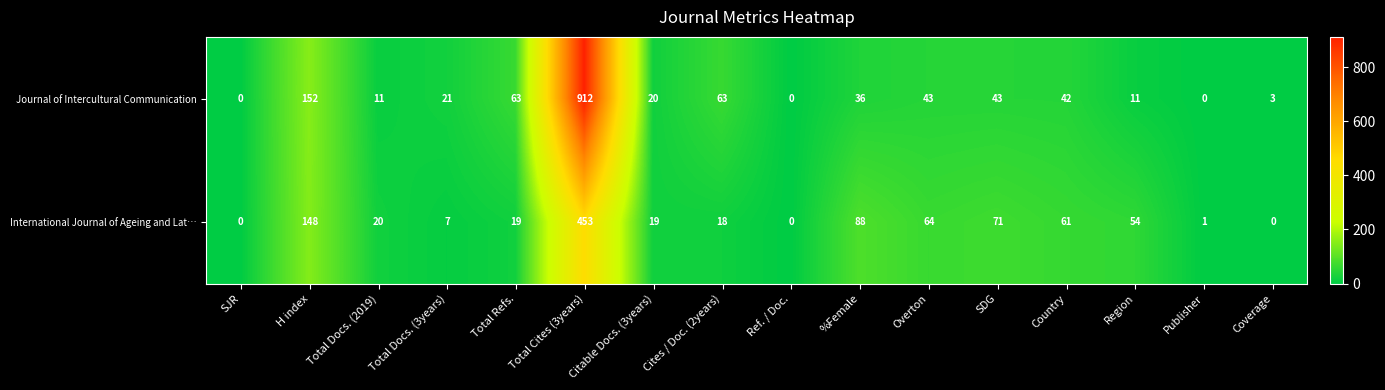

What is the difference between the maximum and minimum values in the International Journal of Ageing and Lat… series?

453